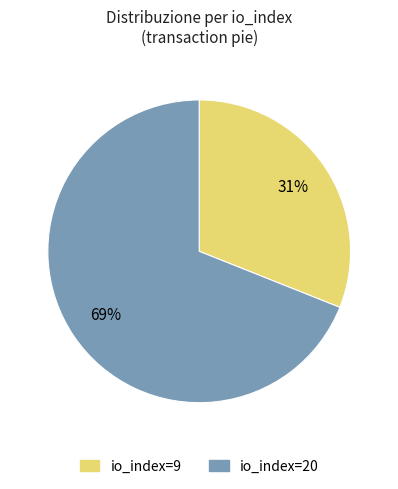

Which has a higher value, io_index=20 or io_index=9?

io_index=20